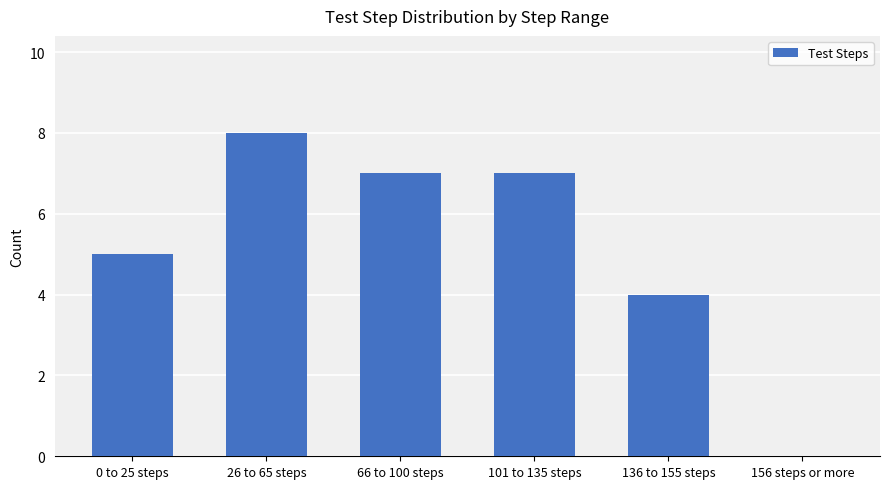

Count the values in the range 4 to 7.

4